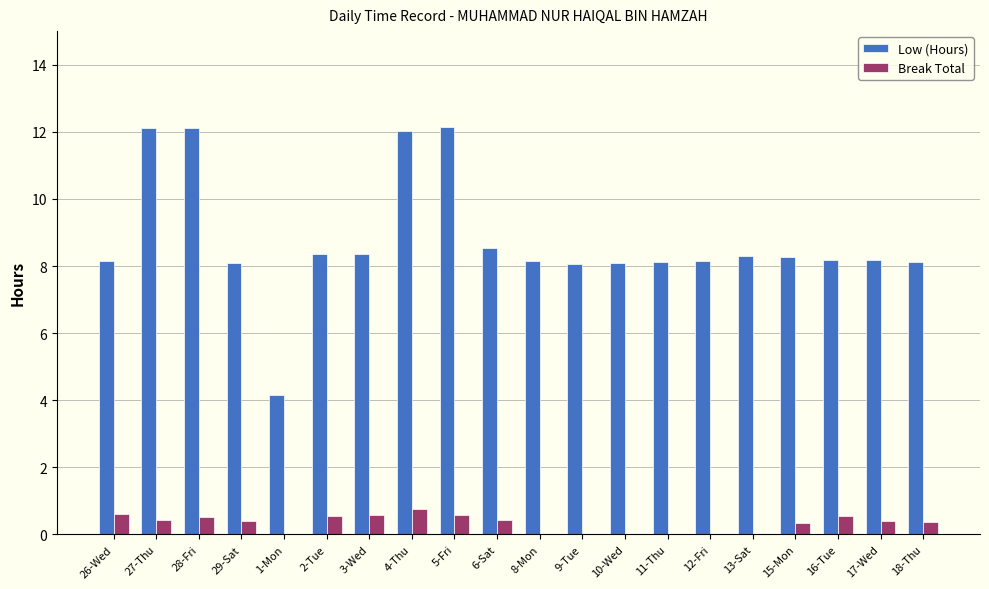

What is the spread (max minus min) of values at 1-Mon?

4.2